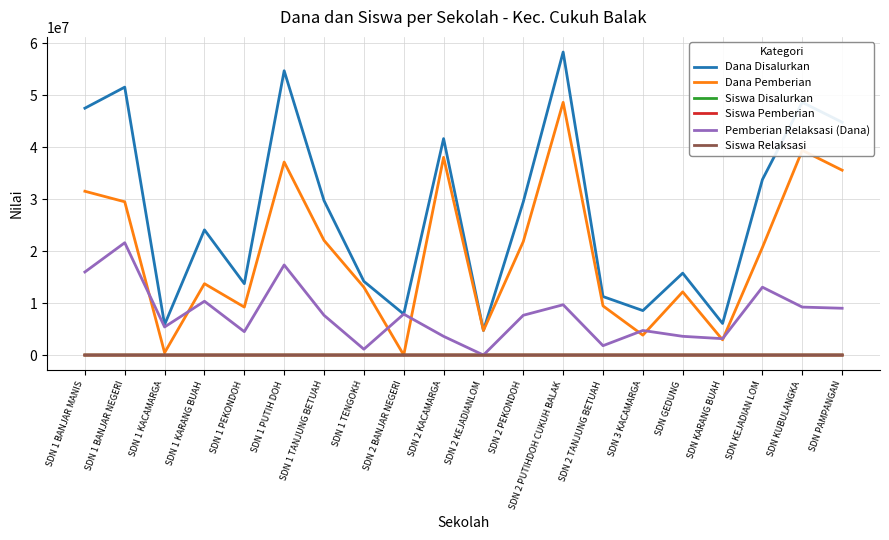

True or false: Siswa Disalurkan and Dana Disalurkan cross at least once.

False